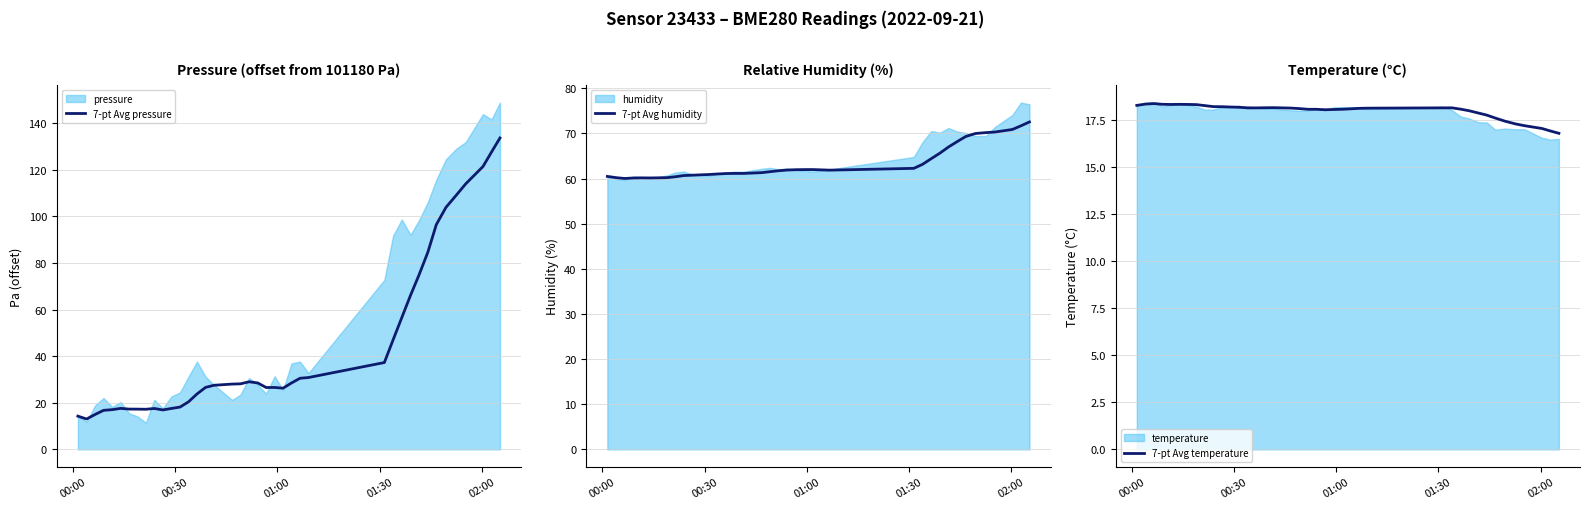

How many data points in 7-pt Avg temperature are above 18?

30